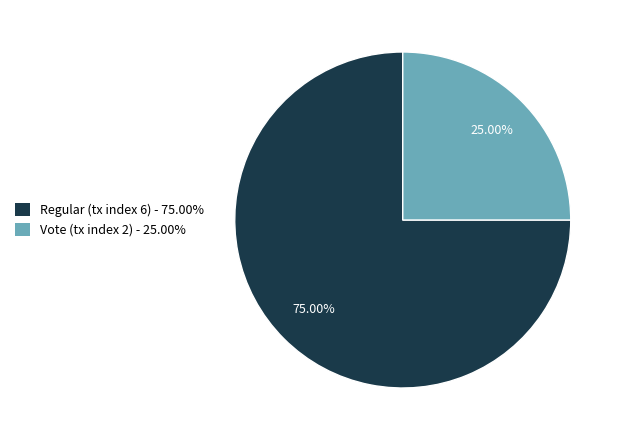

Which category has the biggest portion of the pie?

Regular (tx index 6)